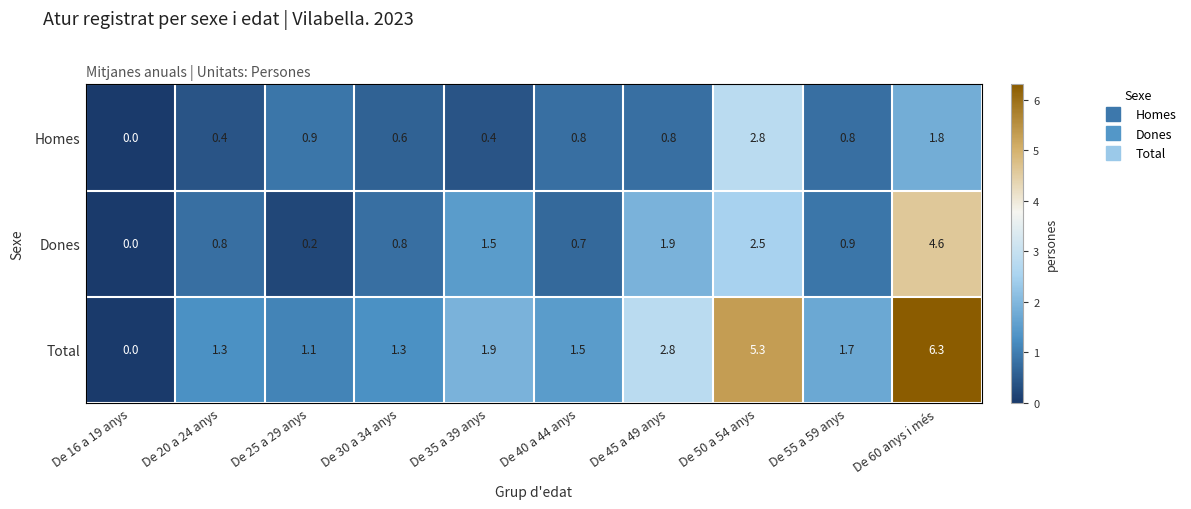

Which category has the lowest value across all series?

De 16 a 19 anys